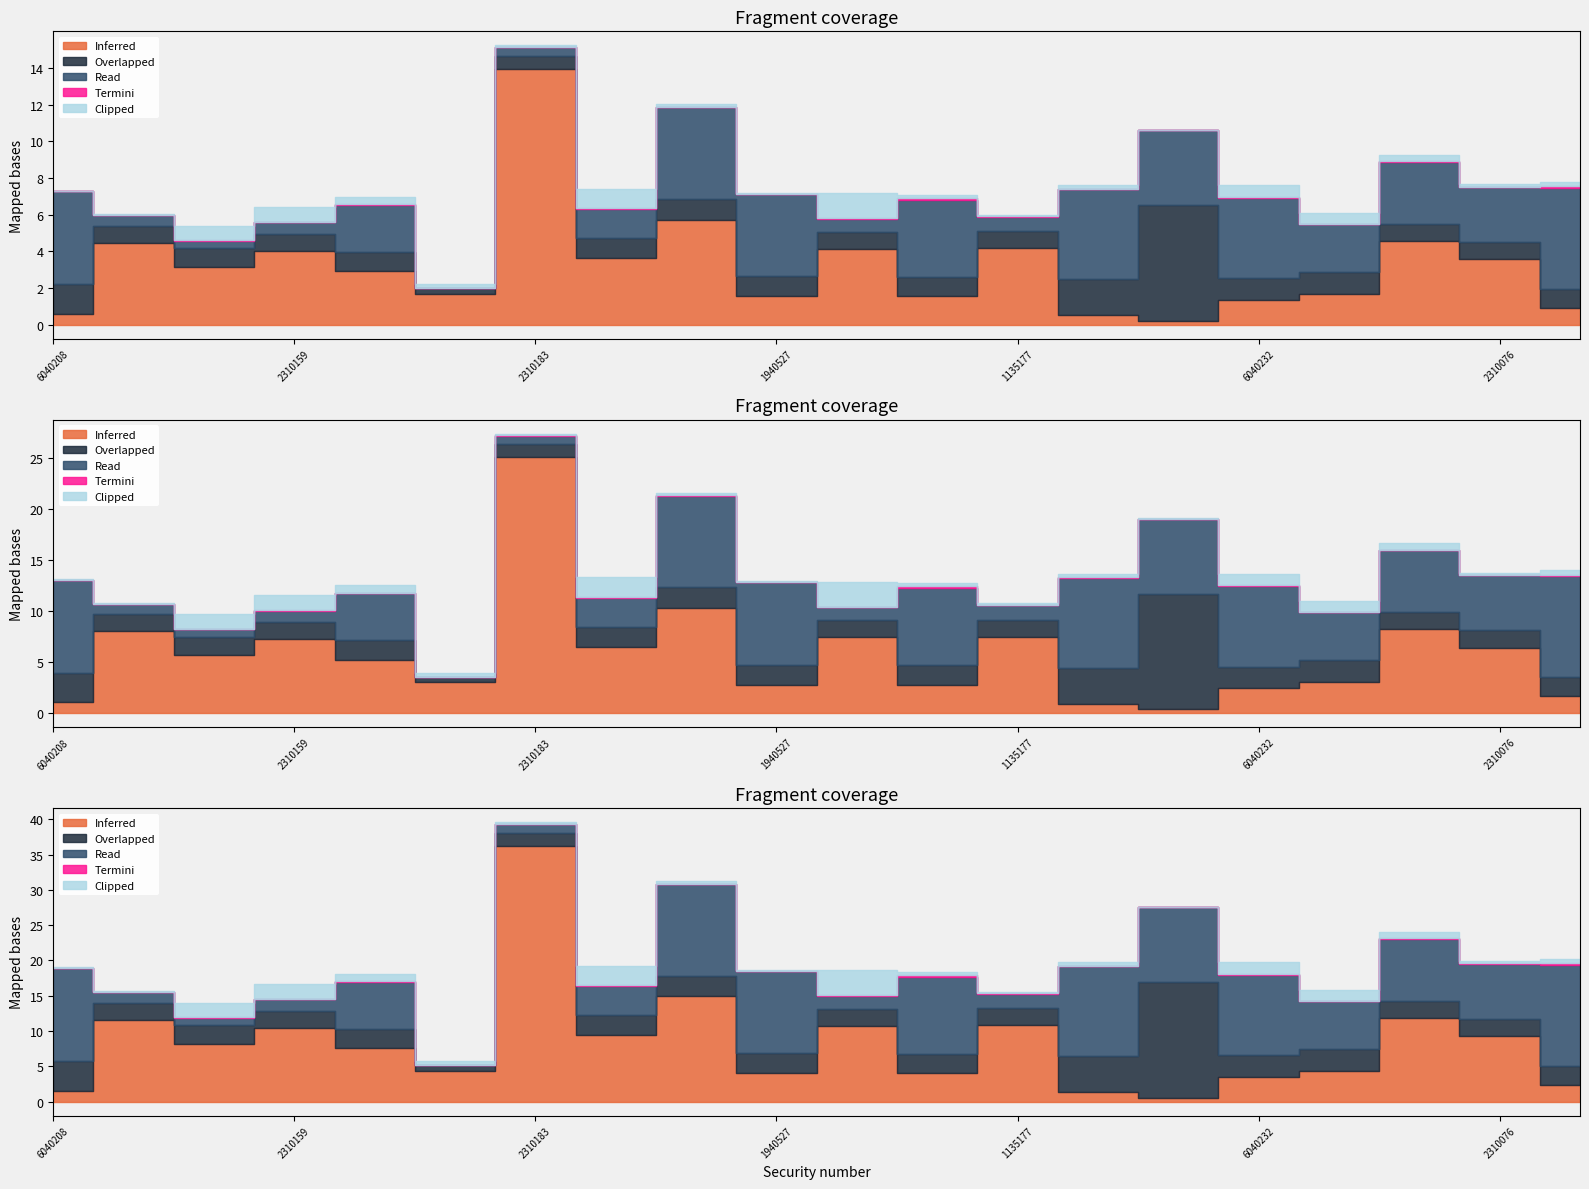

What is the label of the 3rd point from the right?

6040299